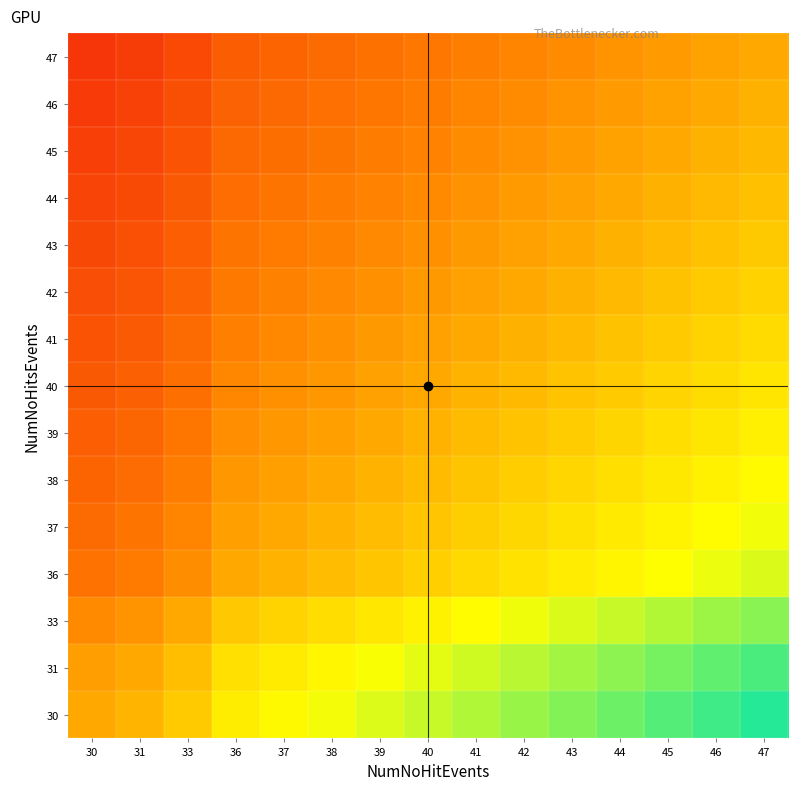

Which has a higher value, 36 or 31?

36